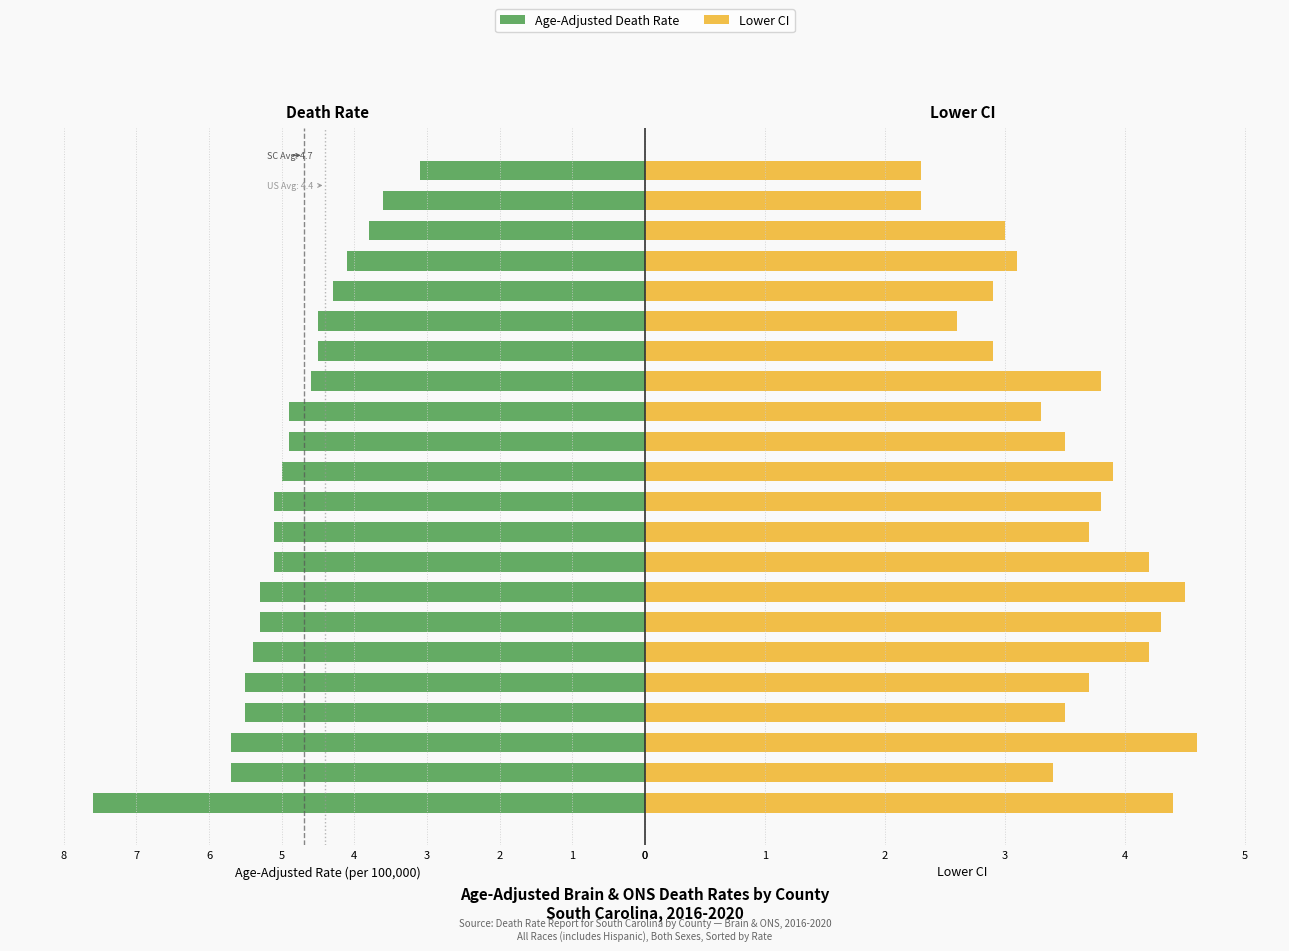

What is the sum of the Age-Adjusted Death Rate values at 10 and 5?

10.5